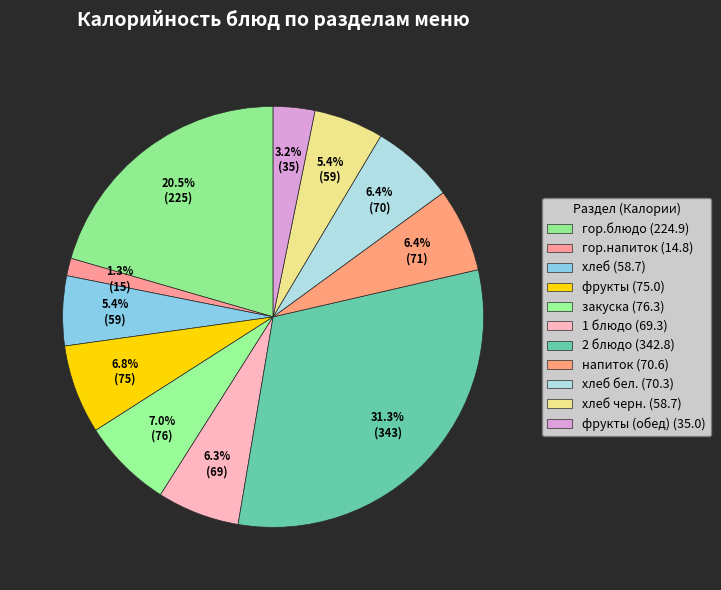

What is the largest slice in the pie chart?

2 блюдо